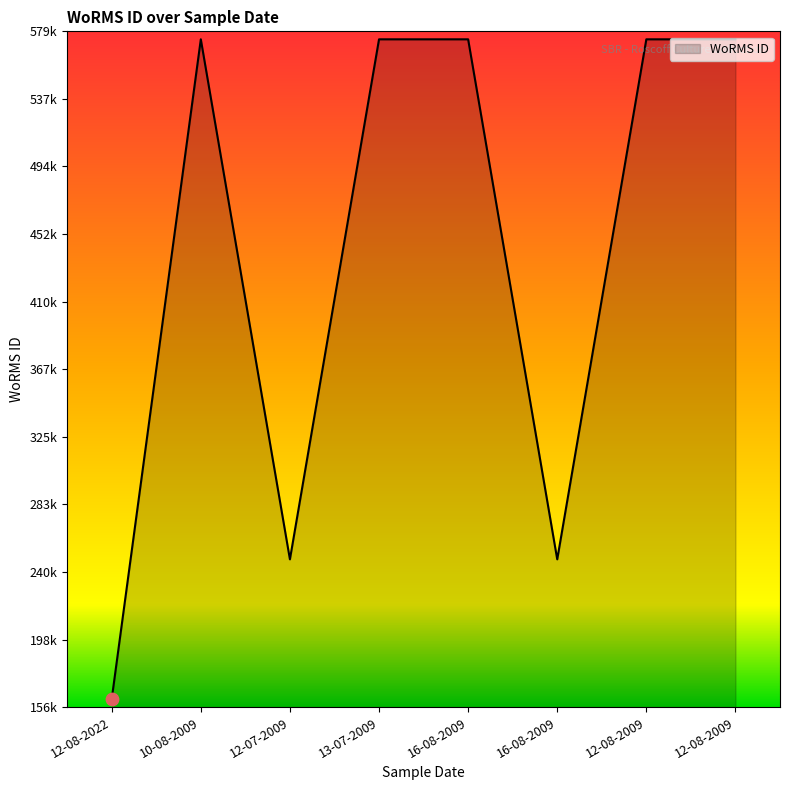

What is the ratio of the value at 12-08-2022 to the value at 16-08-2009?

0.3